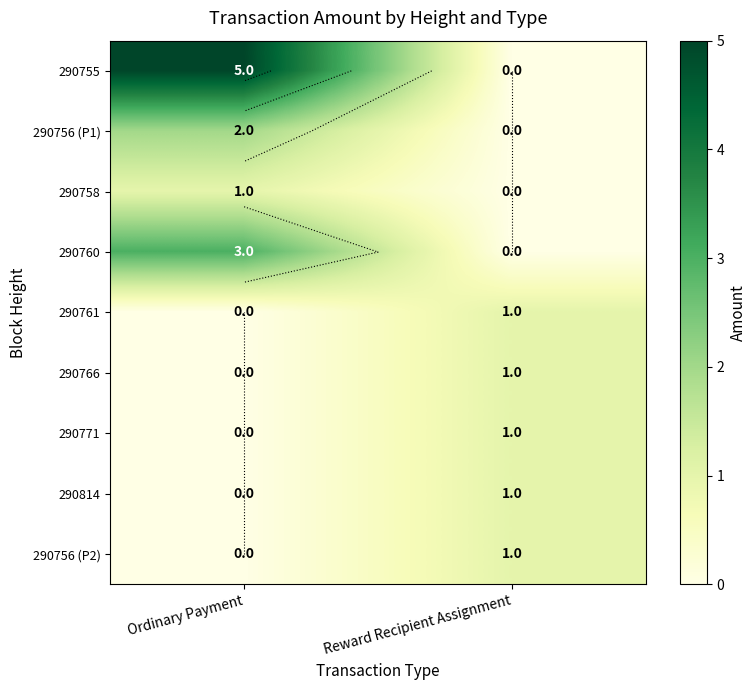

At which label does 290756 (P2) reach its minimum?

Ordinary Payment